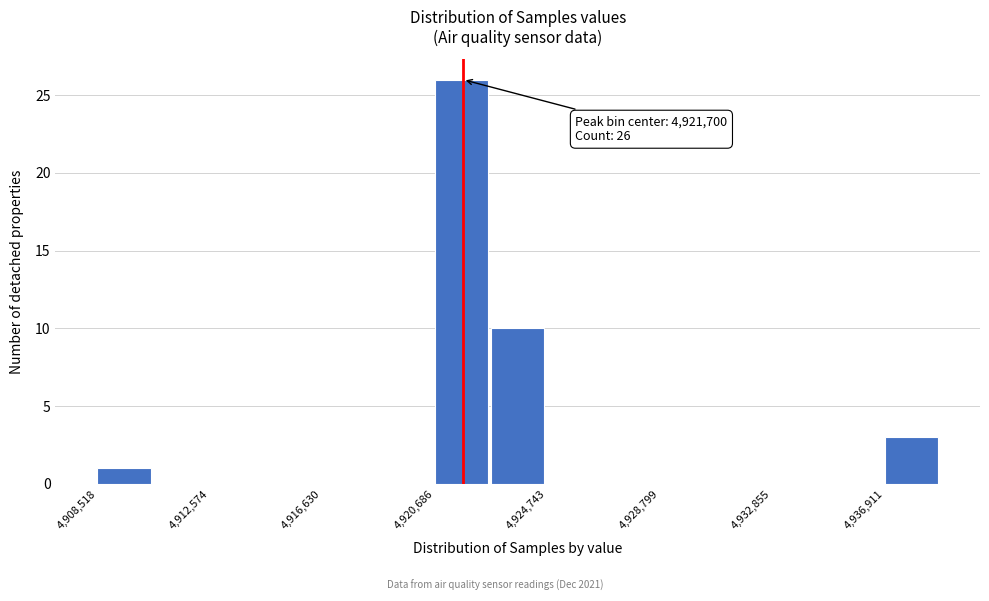

Over which range of the x-axis is the bar tallest?

4920500 to 4922500